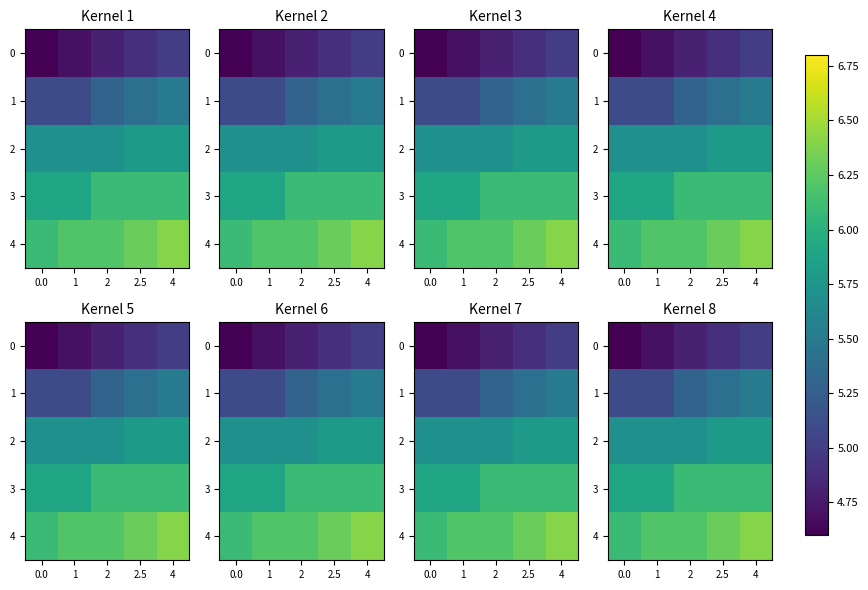

Read the 3 value at 2.5.

6.1